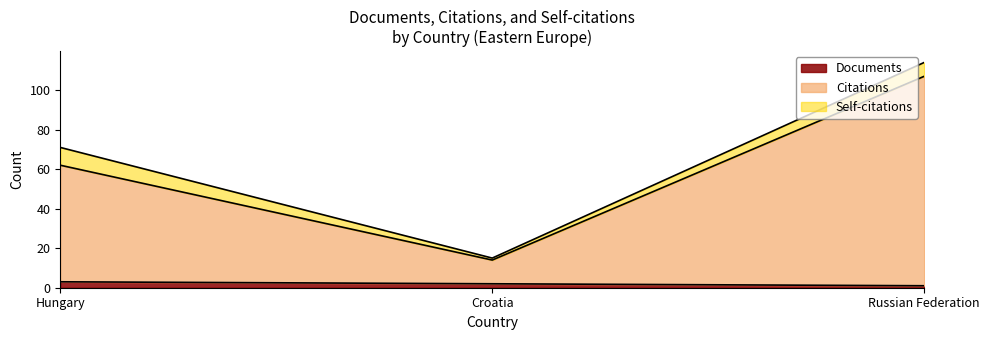

What is the maximum value for Documents?

3